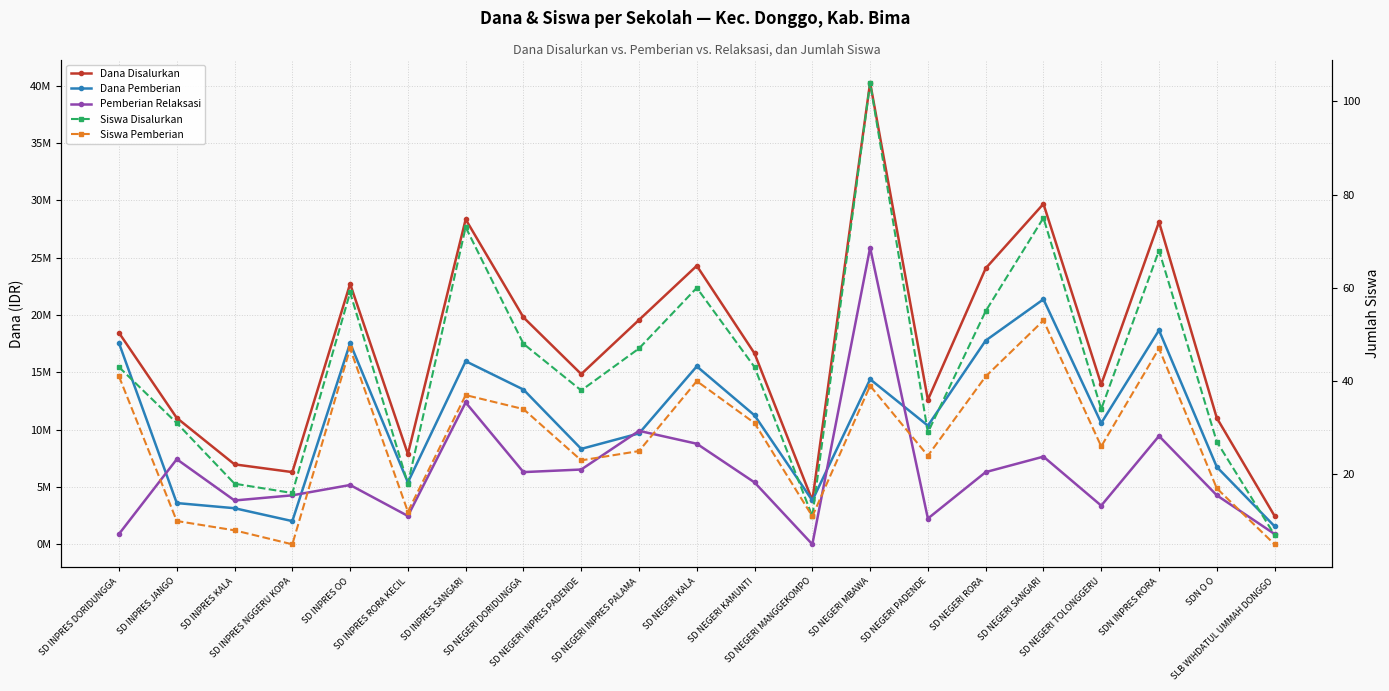

Reading right to left, list all the values displayed in this chart.

Dana Disalurkan: 2475000	11025000	28125000	13950000	29700000	24075000	12600000	40275000	3825000	16650000	24300000	19575000	14850000	19800000	28350000	7875000	22725000	6300000	6975000	11025000	18450000
Dana Pemberian: 1575000	6750000	18675000	10575000	21375000	17775000	10350000	14400000	3825000	11250000	15525000	9675000	8325000	13500000	15975000	5400000	17550000	2025000	3150000	3600000	17550000
Pemberian Relaksasi: 900000	4275000	9450000	3375000	7650000	6300000	2250000	25875000	0	5400000	8775000	9900000	6525000	6300000	12375000	2475000	5175000	4275000	3825000	7425000	900000
Siswa Disalurkan: 7	27	68	34	75	55	29	104	11	43	60	47	38	48	73	18	59	16	18	31	43
Siswa Pemberian: 5	17	47	26	53	41	24	39	11	31	40	25	23	34	37	12	47	5	8	10	41